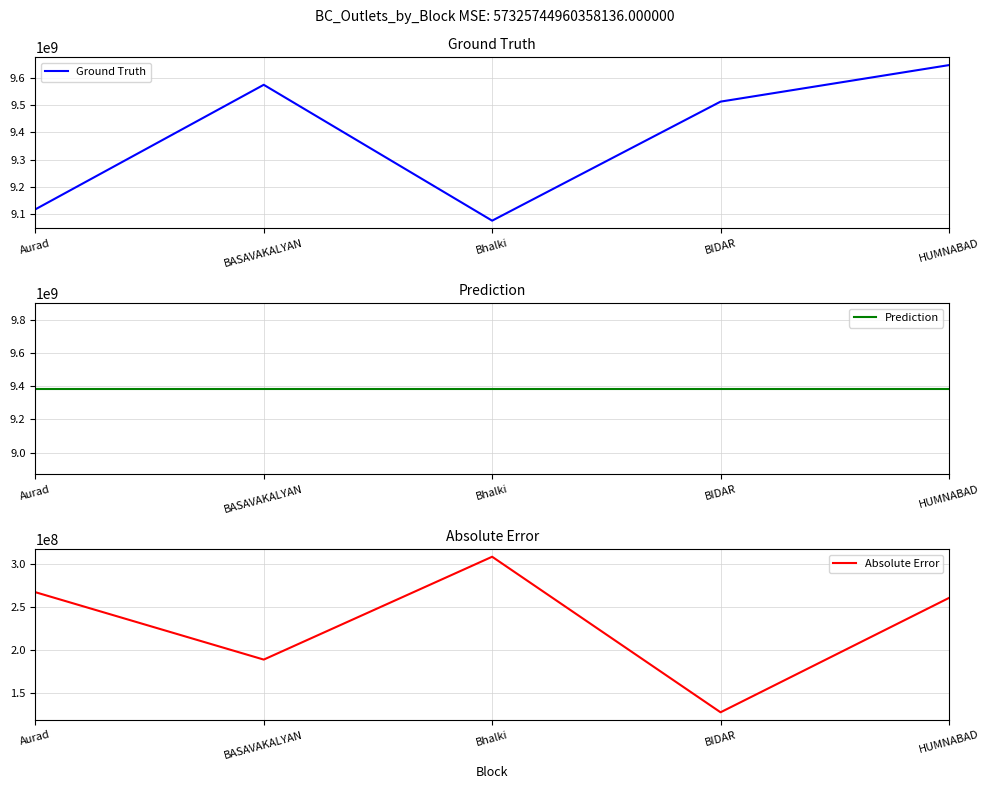

List the labels in order of Prediction value, largest first.

Aurad, BASAVAKALYAN, Bhalki, BIDAR, HUMNABAD